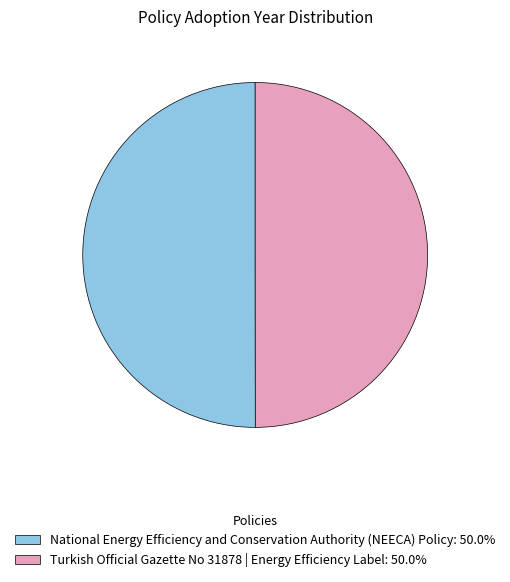

Approximately how many times larger is the value at National Energy Efficiency and Conservation Authority (NEECA) Policy compared to Turkish Official Gazette No 31878 | Energy Efficiency Label?

1.0